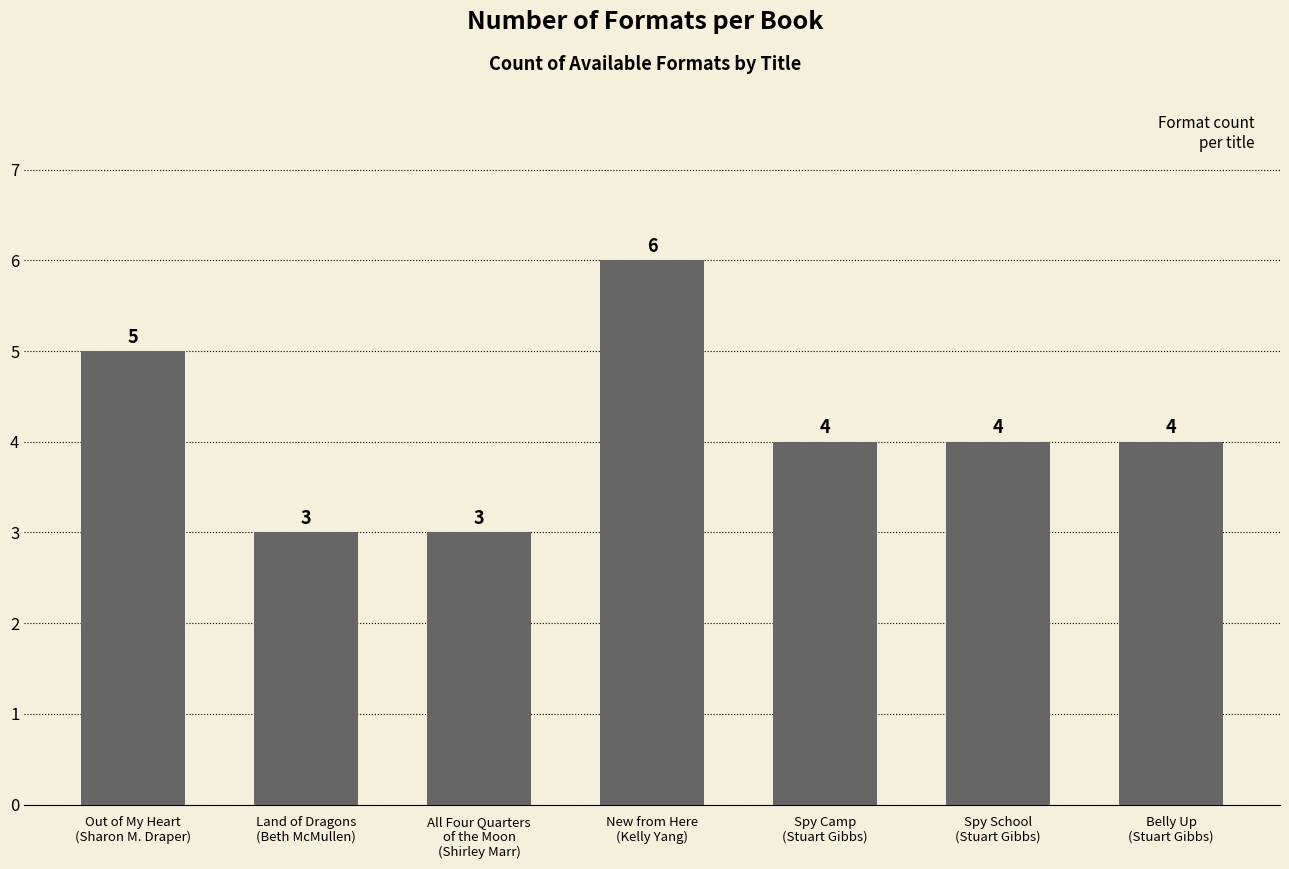

What is the approximate value at Belly Up
(Stuart Gibbs)?

4